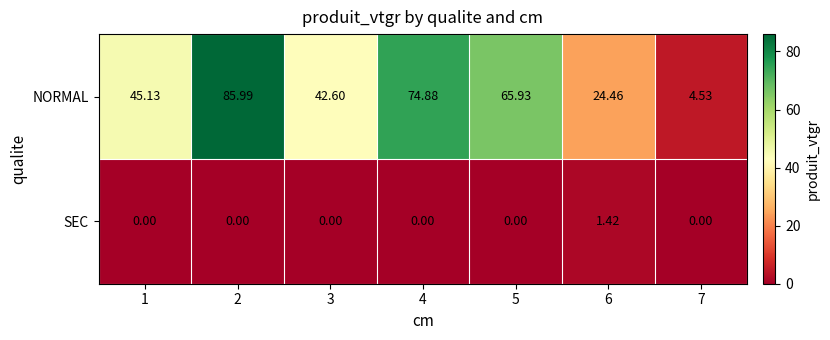

At which category does the chart reach its peak across all series?

2